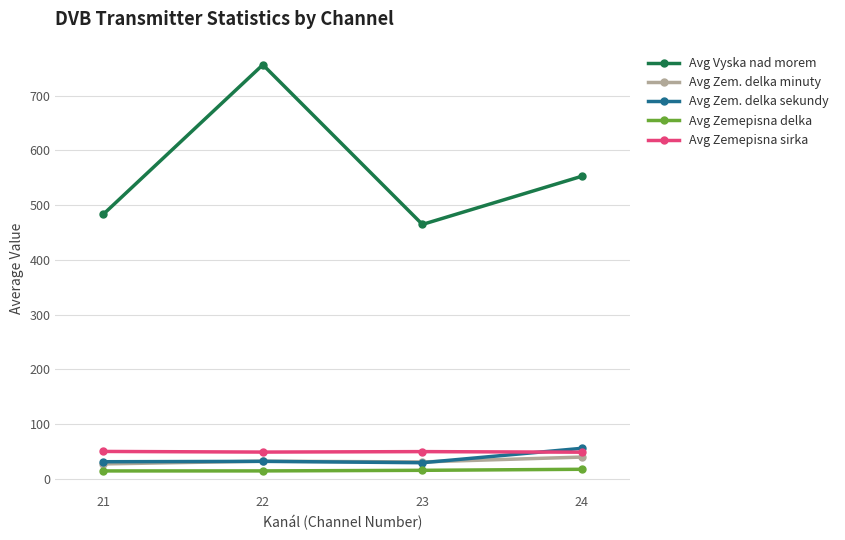

True or false: Avg Zemepisna delka and Avg Vyska nad morem cross at least once.

False